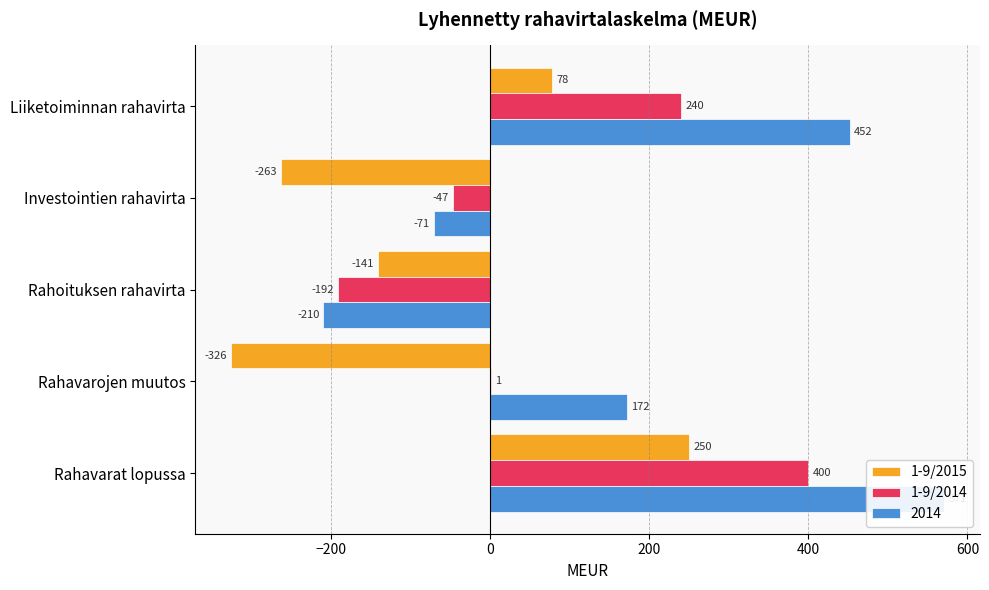

Which series changed the most between Investointien rahavirta and Rahoituksen rahavirta?

1-9/2014